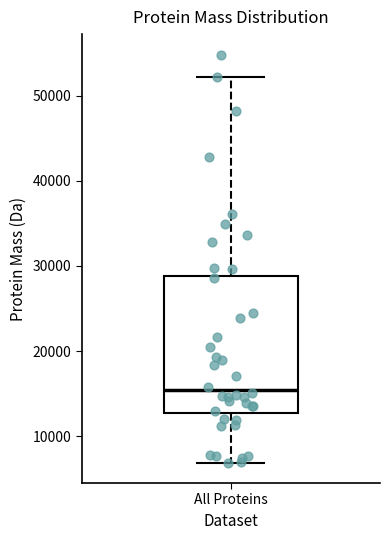

Transcribe this box plot: give where the median line is, the range the box spans, and where the two whiskers end, as read against the y-axis. The values are not printed on the chart, so give them approximately, as read against the axis.

median 15000, box 13000 to 29000, whiskers 7000 to 52000